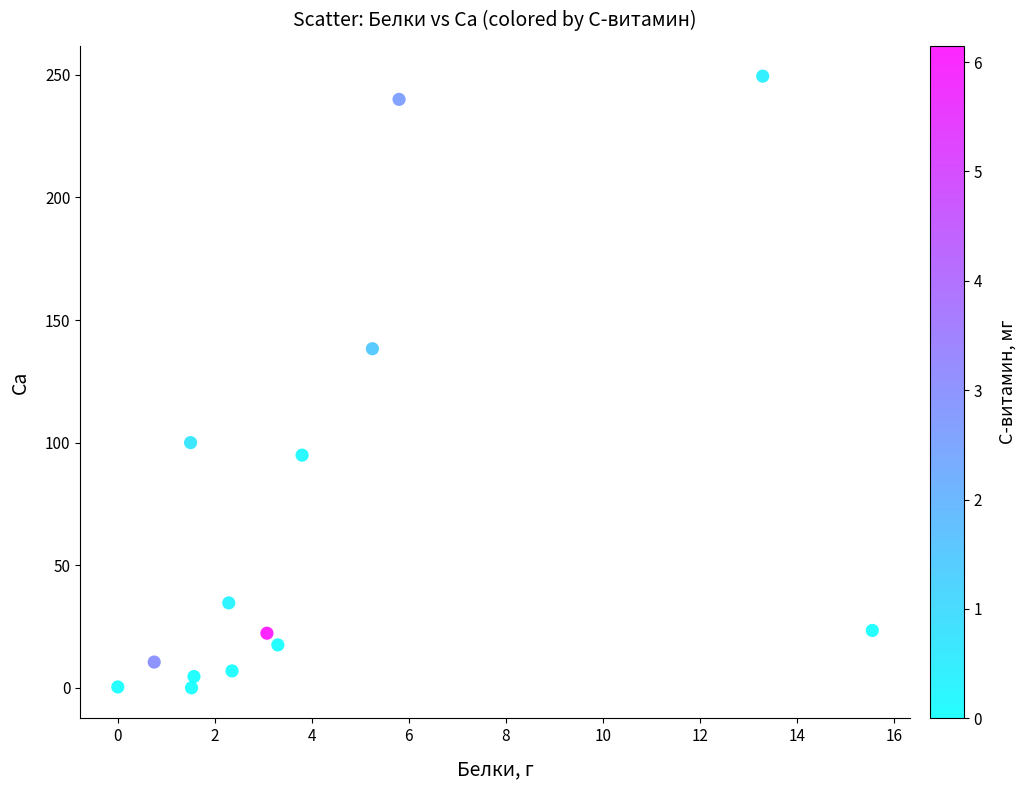

What is the range of Y values (max minus min)?

249.5